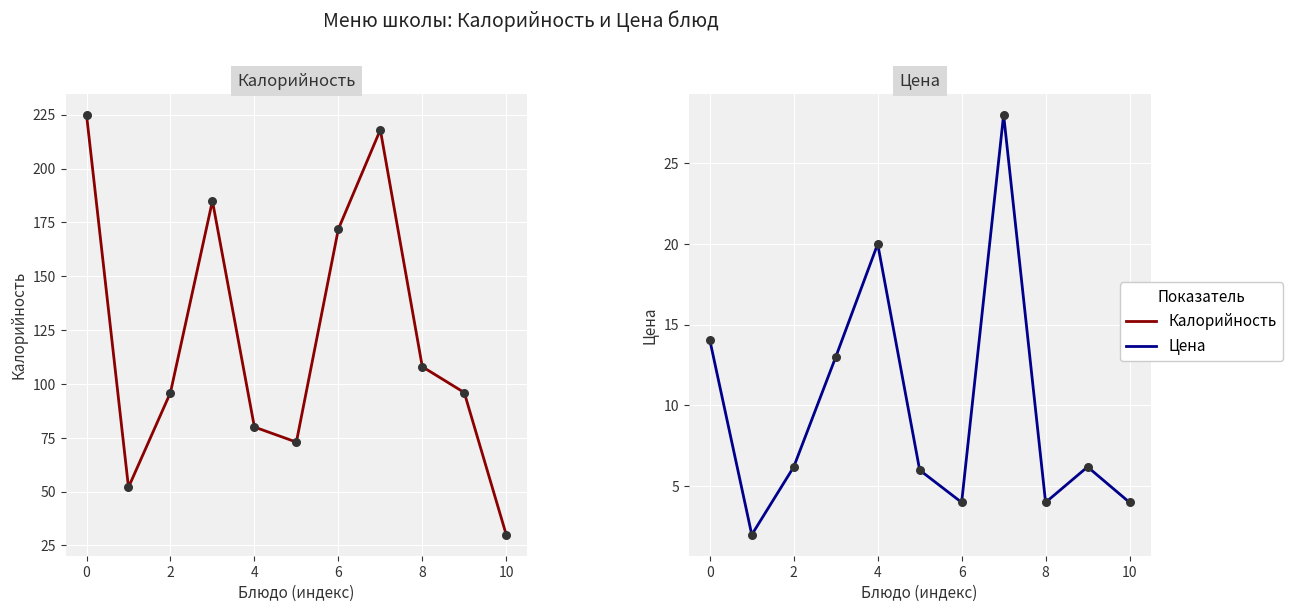

At how many categories does at least one series exceed 52?

9